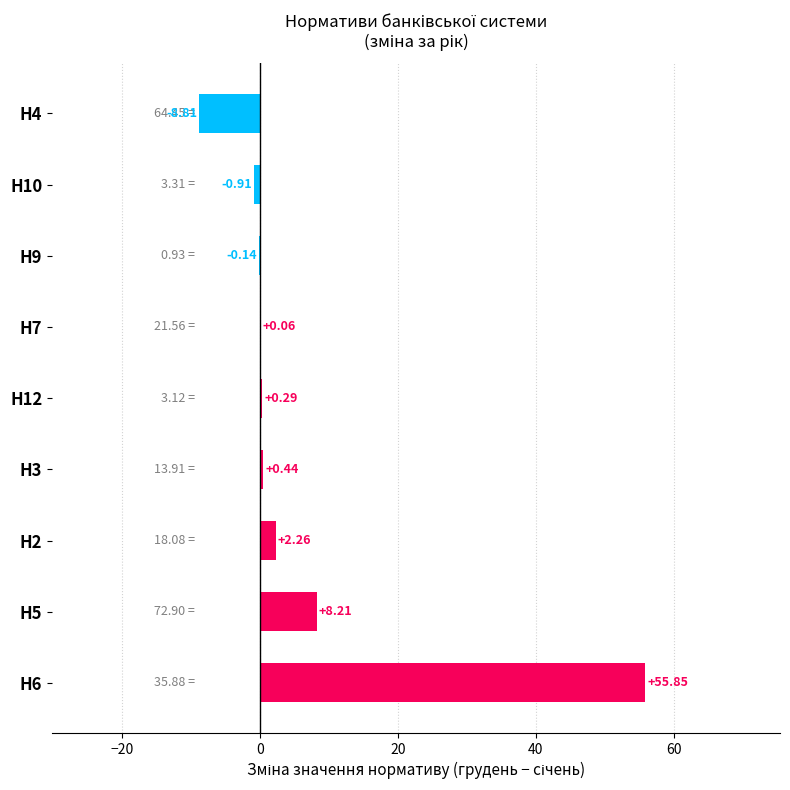

What is the change in value from Н12 to Н10?

-1.2